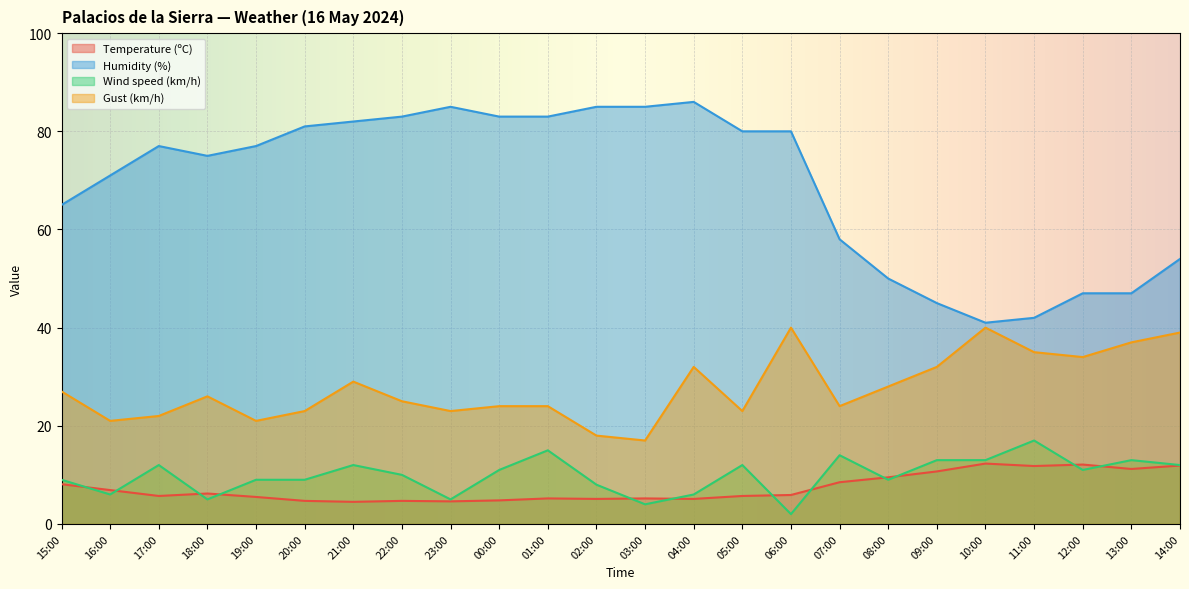

What is the greatest value displayed?

86.0